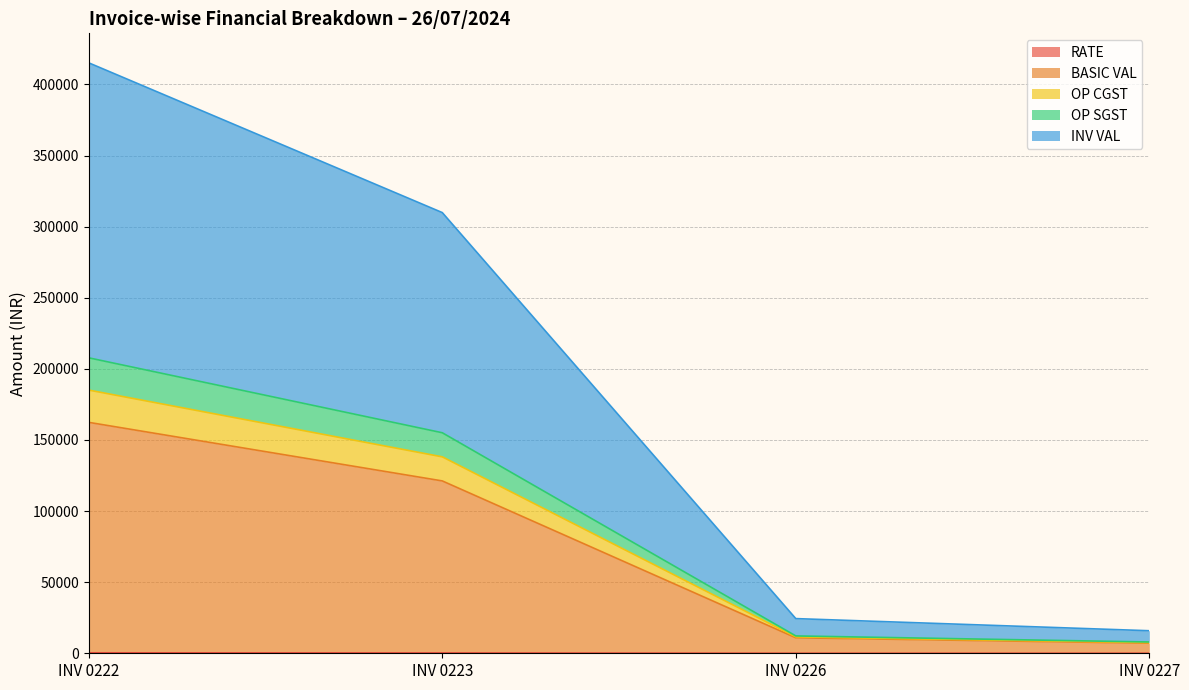

Which has a higher value, INV 0223 or INV 0222?

INV 0222